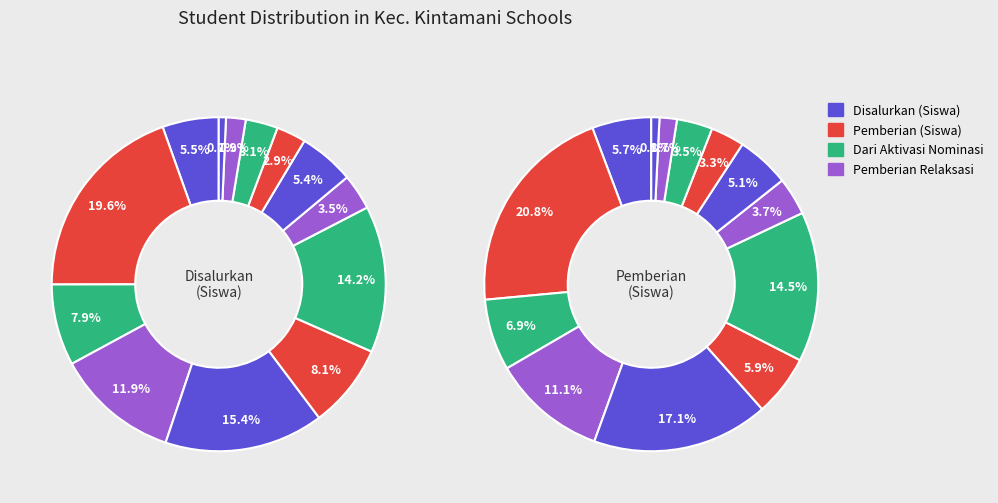

Is it true that SMP NEGERI SATAP 4 KINTAMANI is 3% of the pie?

True